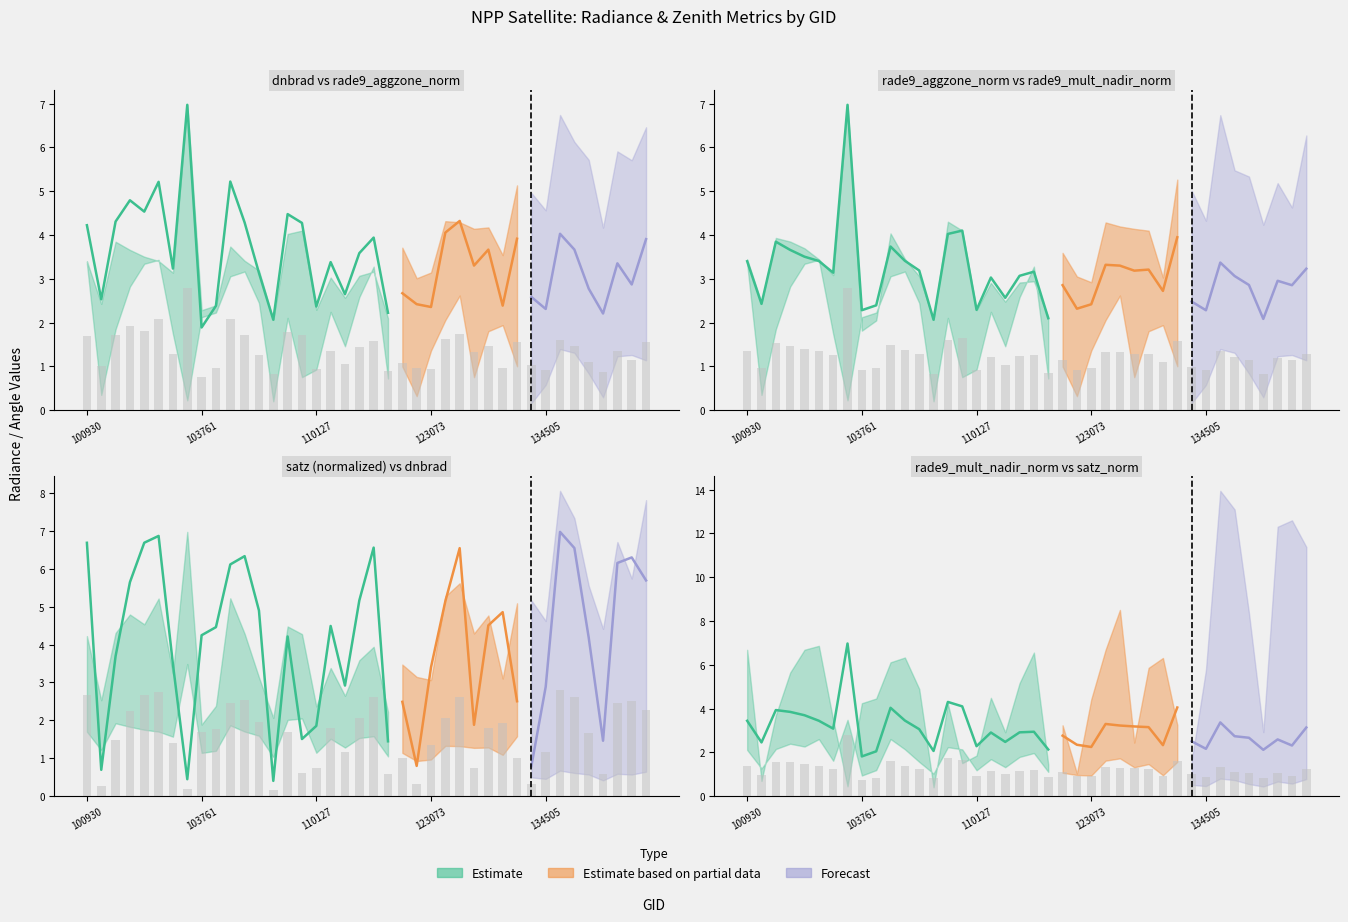

The value of satz at 109780 is 1.0. True or false?

False